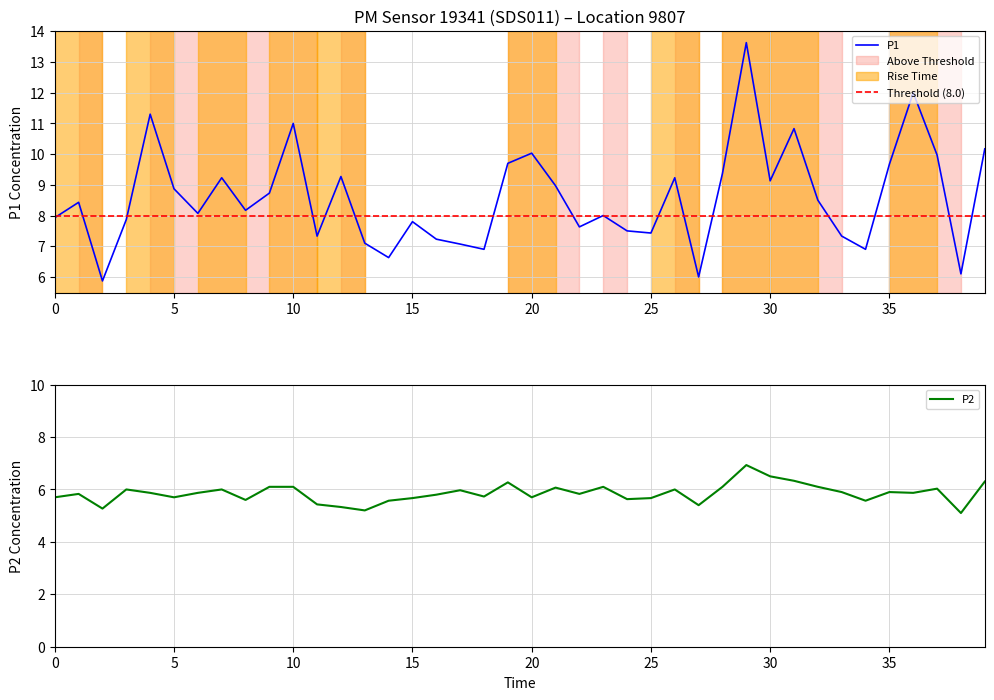

What is the minimum value for P2?

5.1